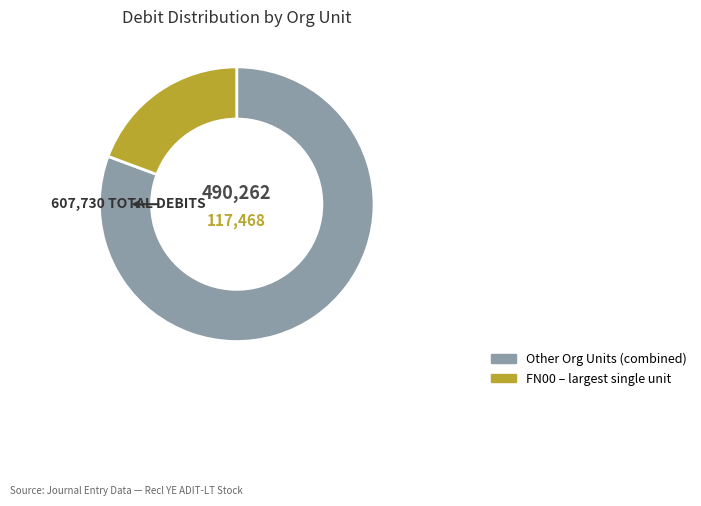

Is there a majority slice in this chart?

Yes